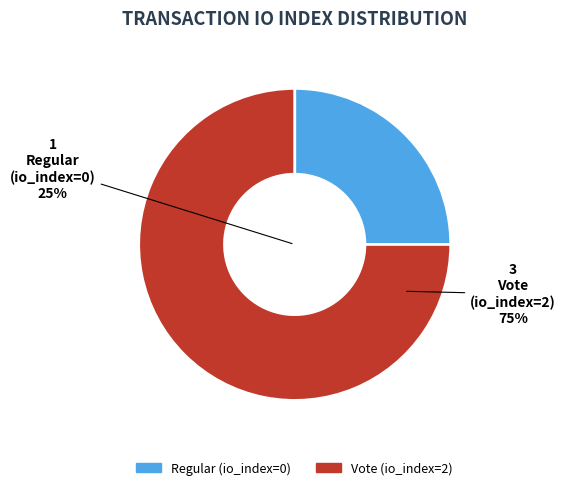

To the nearest percent, what is the difference between the largest and smallest slice percentages?

50%